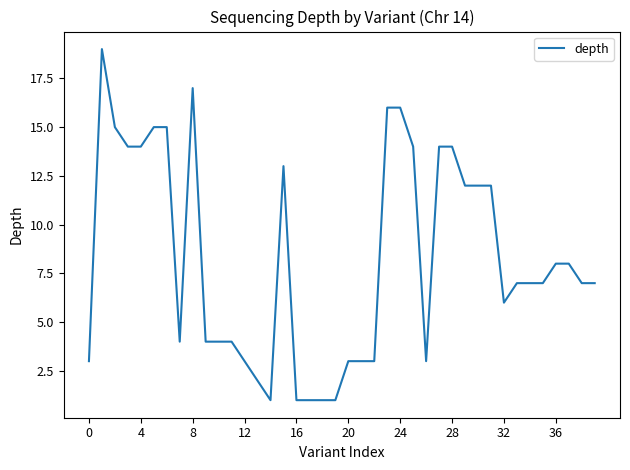

Reading left to right, what are all the values shown in this chart?

3	19	15	14	14	15	15	4	17	4	4	4	3	2	1	13	1	1	1	1	3	3	3	16	16	14	3	14	14	12	12	12	6	7	7	7	8	8	7	7